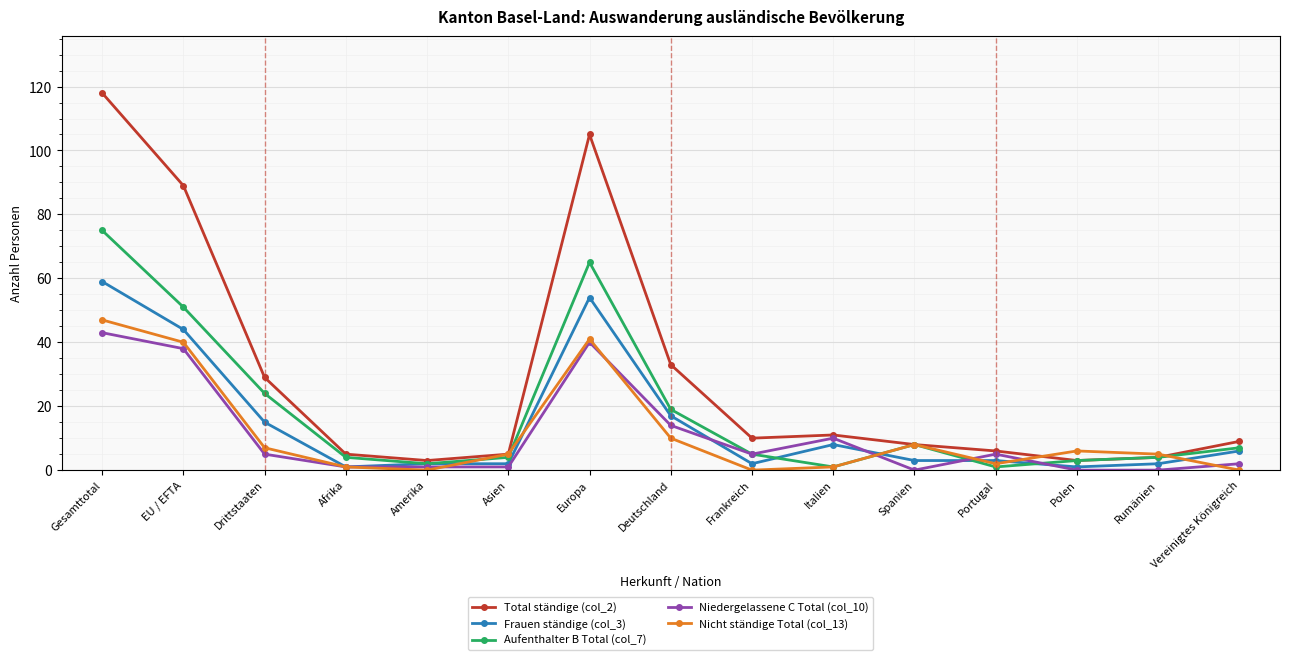

What is the label of the 1st point from the left?

Gesamttotal